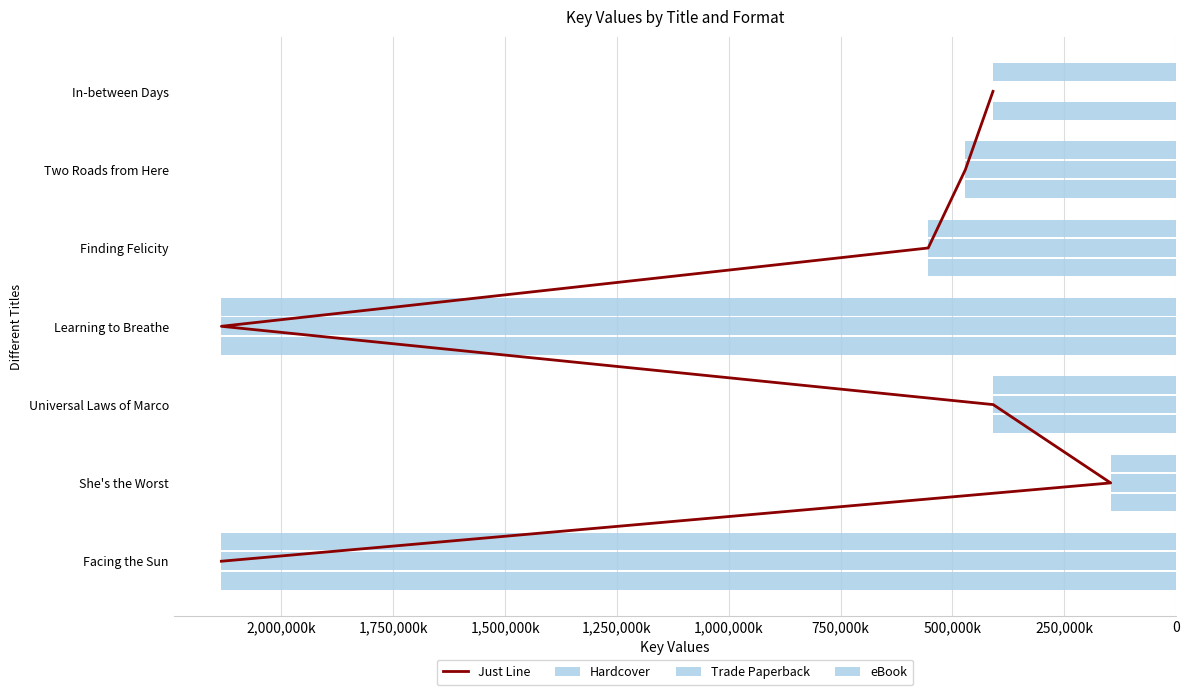

What is the difference between the Trade Paperback values at Two Roads from Here and Universal Laws of Marco?

62223525